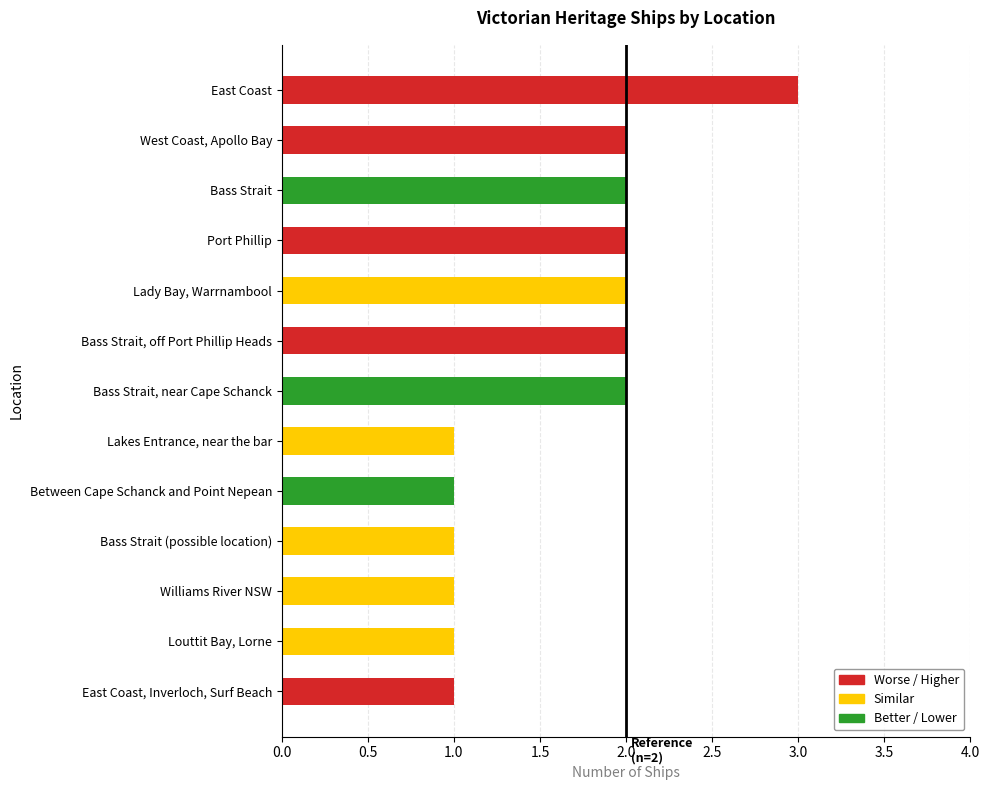

At which category does the chart reach its peak across all series?

East Coast